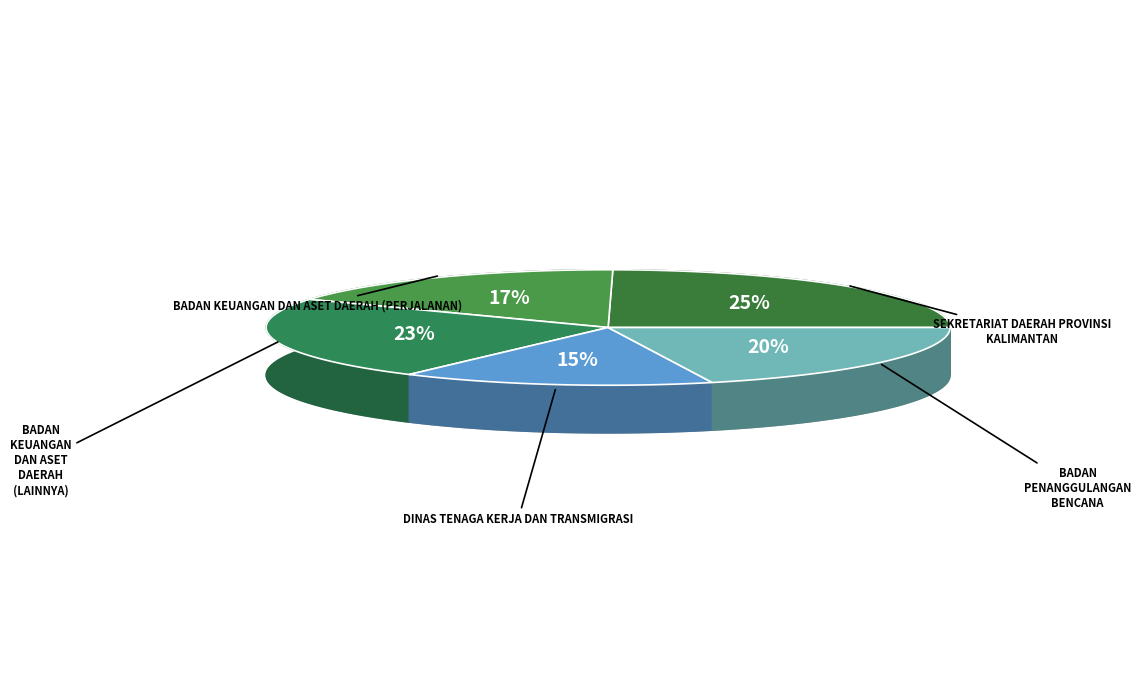

How much of the chart is everything except Badan Penanggulangan Bencana?

79.9%